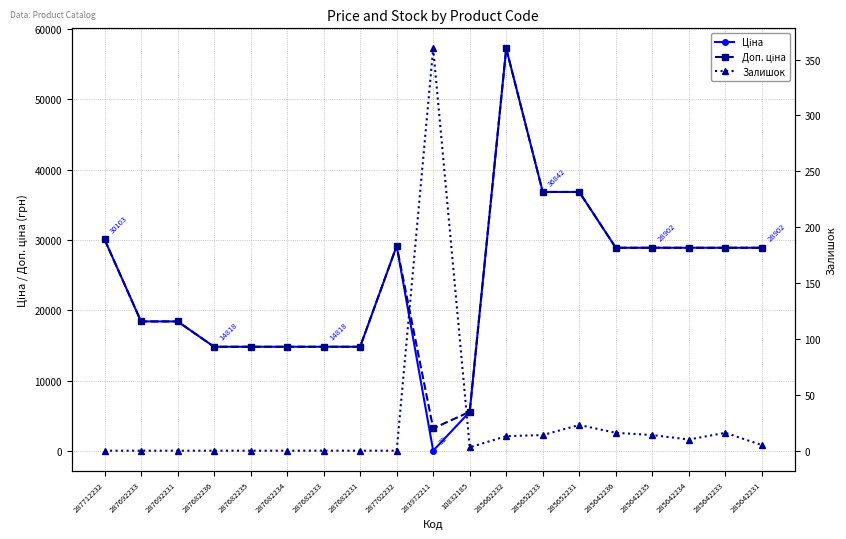

What is the approximate value of Залишок at 283972211?

360.0